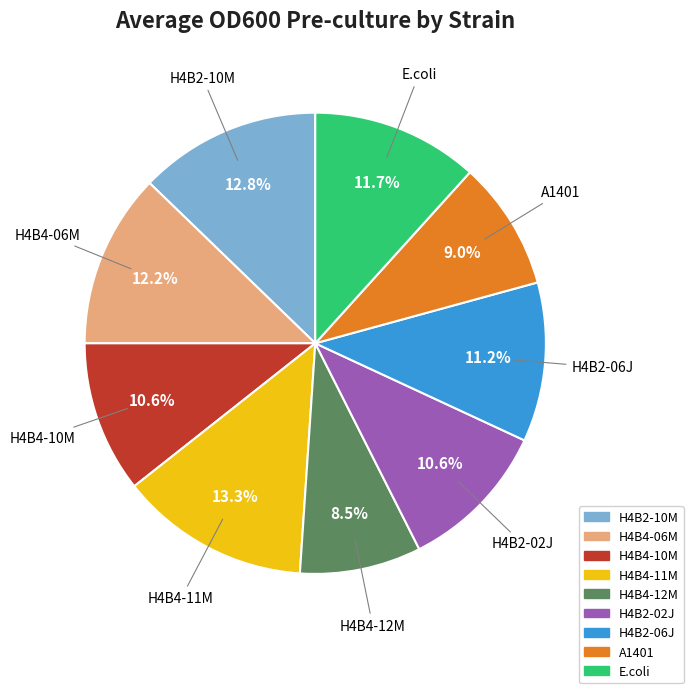

What is the largest slice in the pie chart?

H4B4-11M